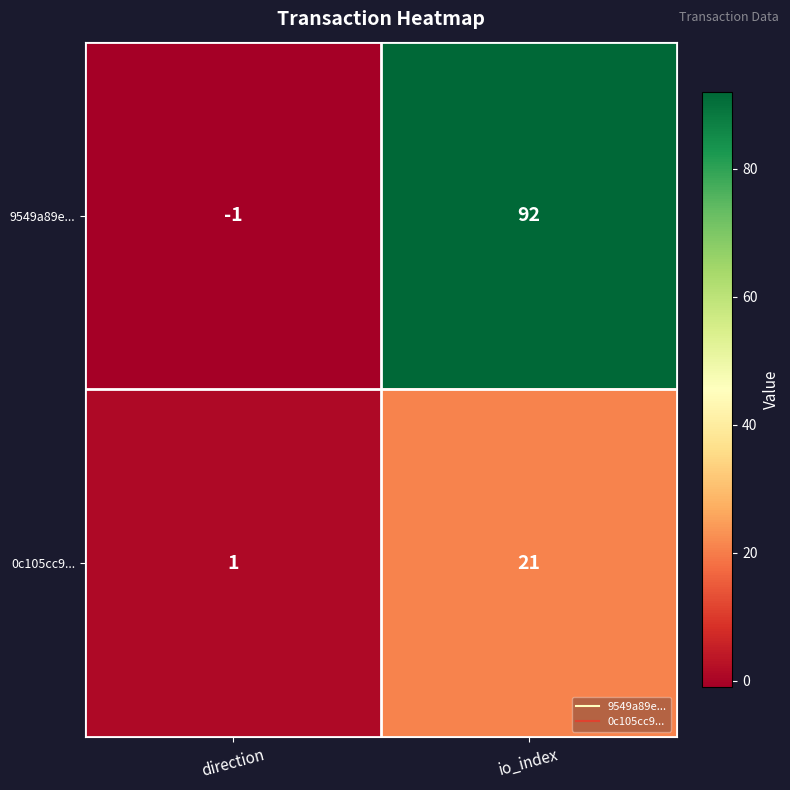

At which category does the chart reach its minimum across all series?

direction